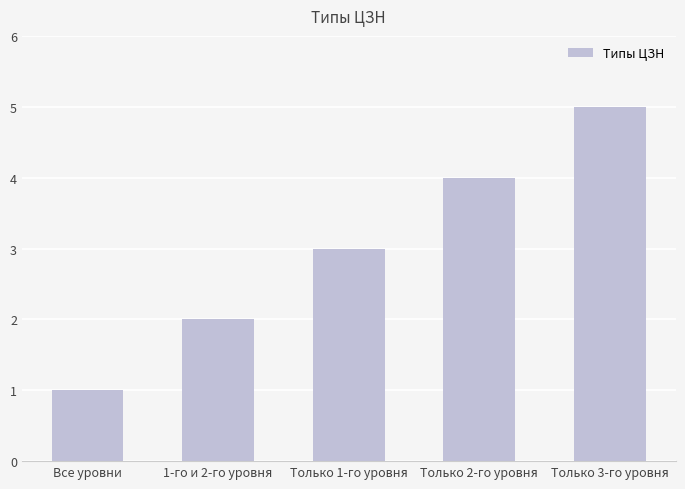

What is the greatest value displayed?

5